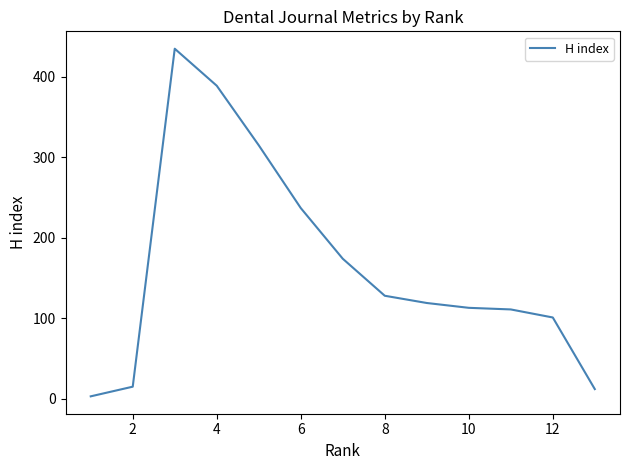

What is the difference between the maximum and second lowest values?

423